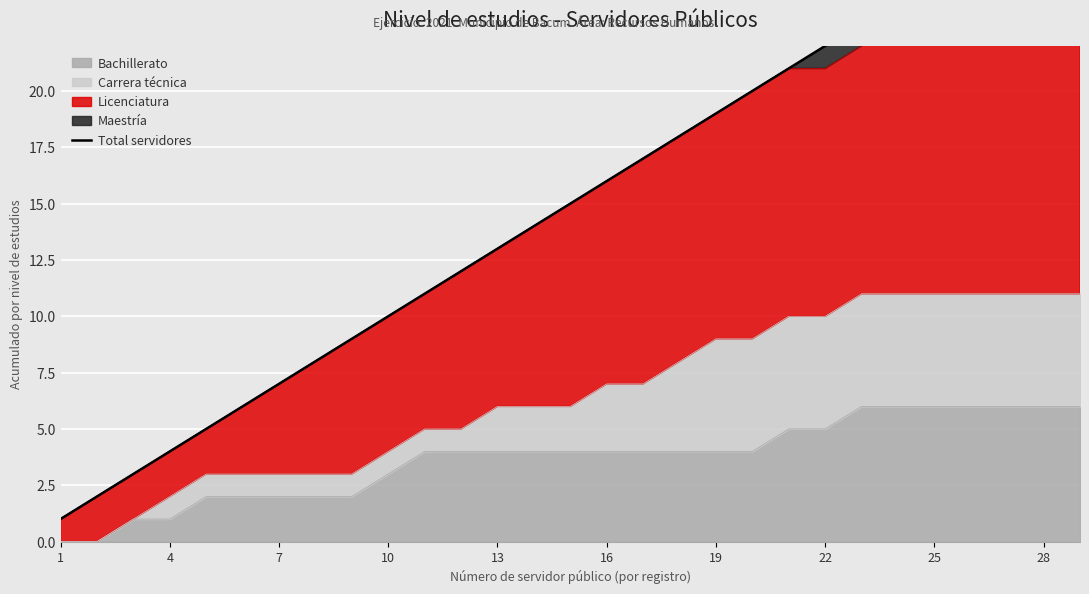

What is the average value?

15